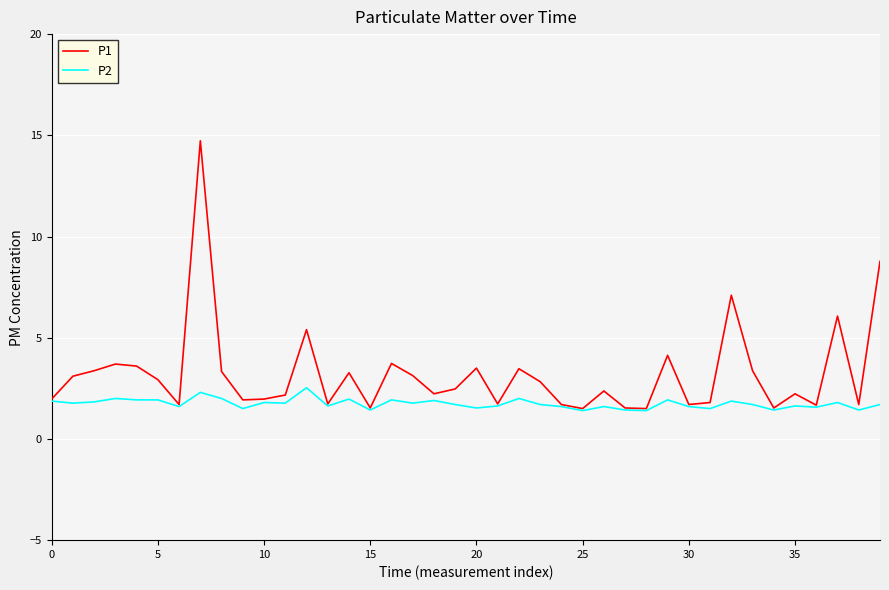

Count the number of categories in the chart.

40